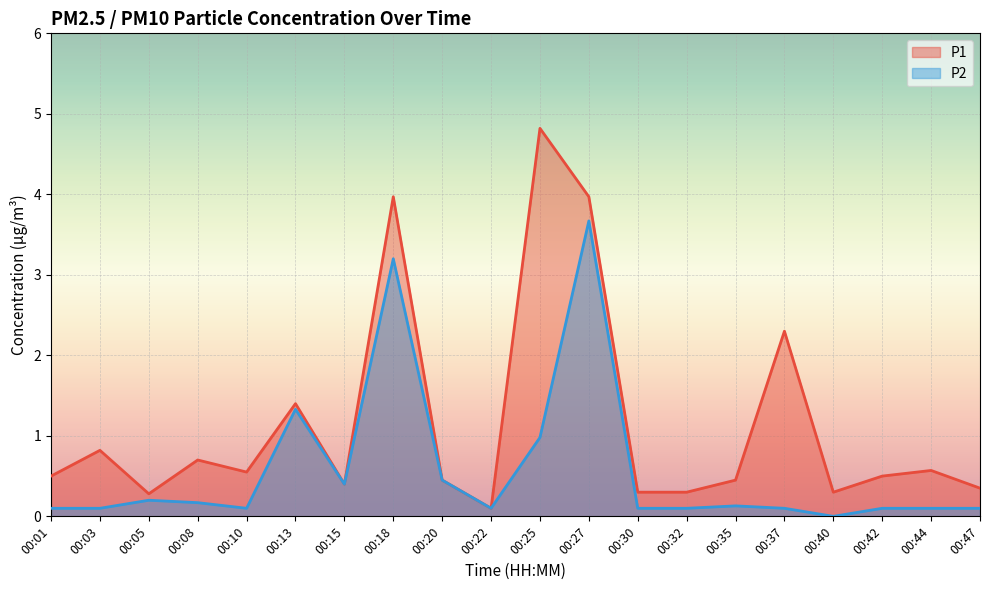

True or false: P1 has a value of 0.5 at 00:42.

True